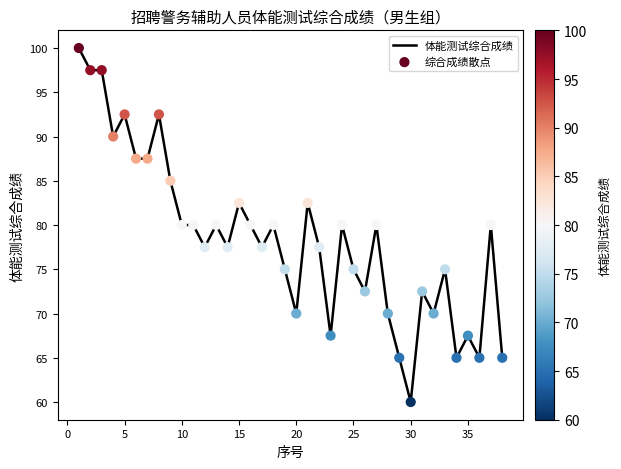

What is the smallest value displayed?

60.0